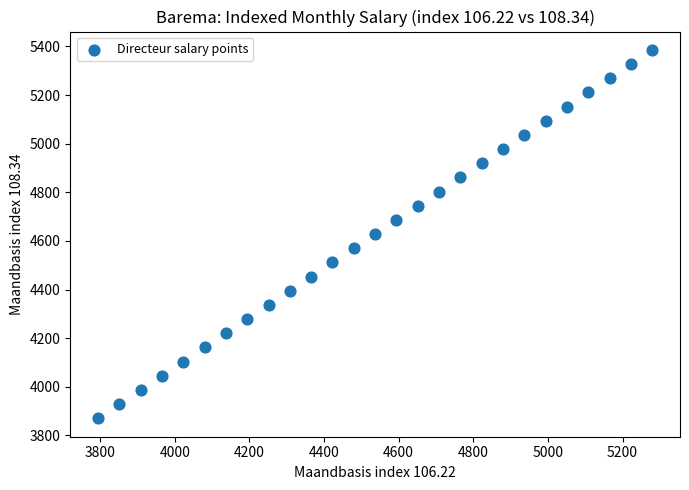

What is the range of X values (max minus min)?

1485.3